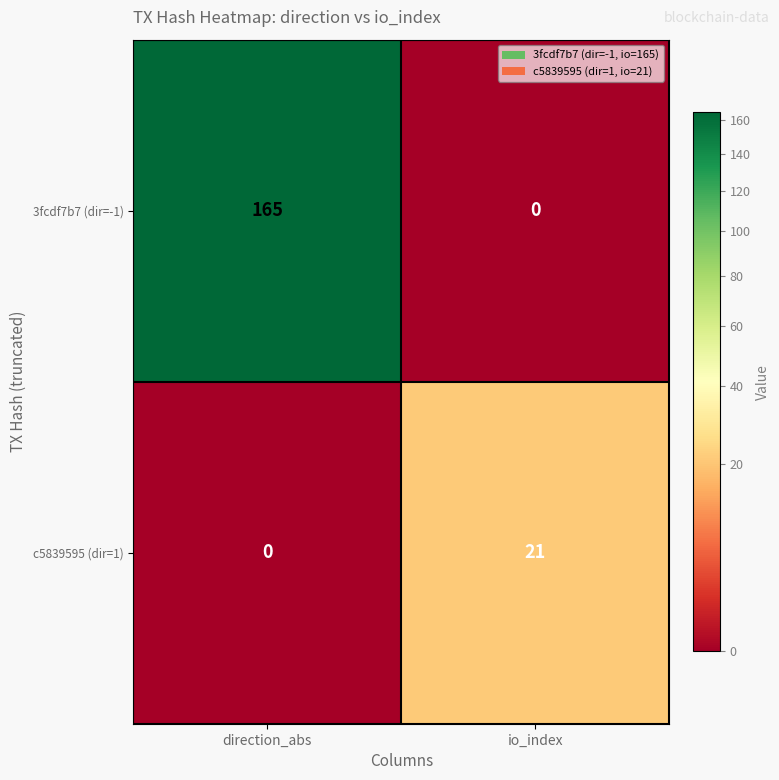

At which category does the chart reach its peak across all series?

direction_abs